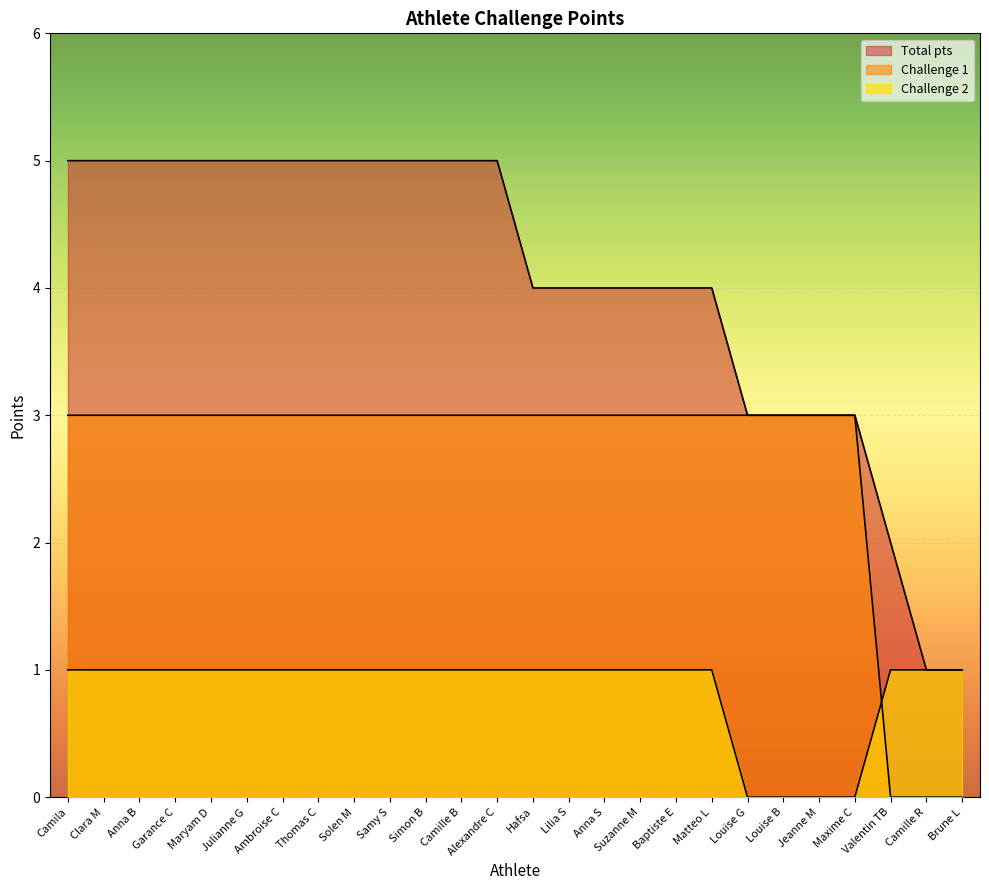

True or false: Challenge 1 and Total pts intersect in this chart.

False